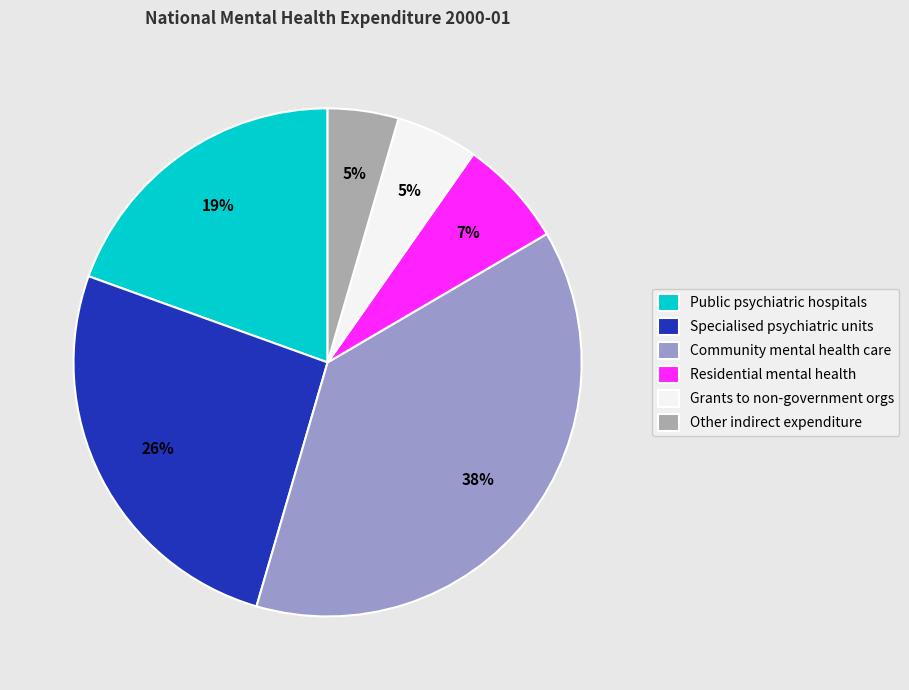

How many slices are in this pie chart?

6